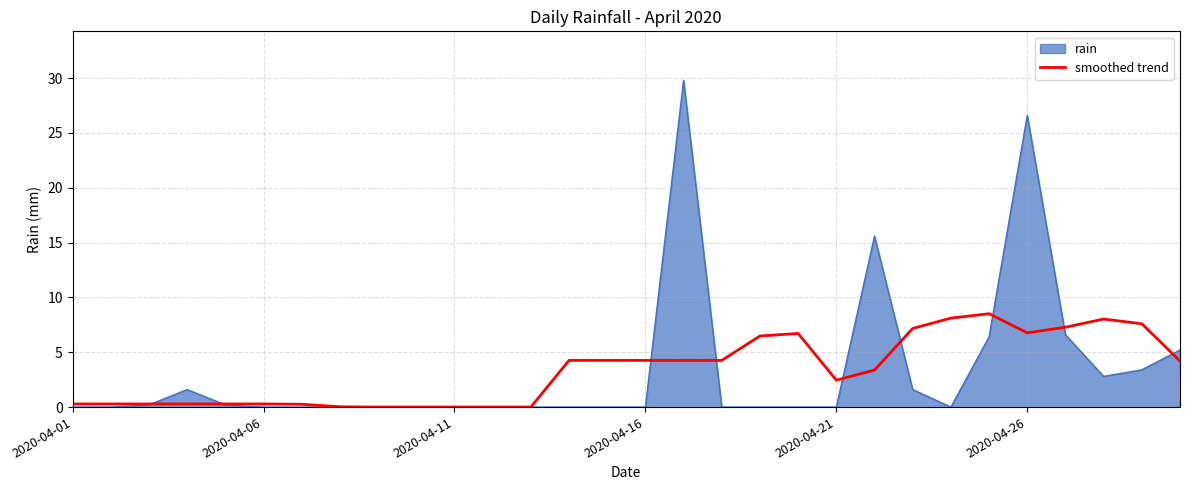

Rank the series by their maximum value, from highest to lowest.

rain, smoothed trend